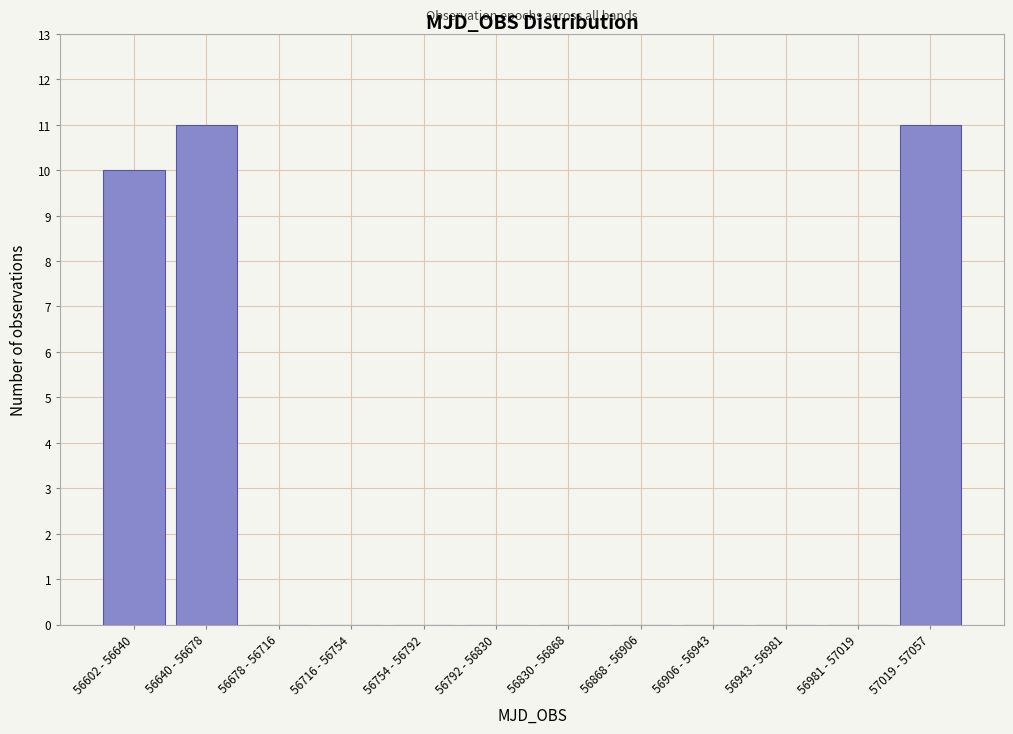

Reading right to left, extract all data points from this chart.

57019 - 57057=11	56981 - 57019=0	56943 - 56981=0	56906 - 56943=0	56868 - 56906=0	56830 - 56868=0	56792 - 56830=0	56754 - 56792=0	56716 - 56754=0	56678 - 56716=0	56640 - 56678=11	56602 - 56640=10